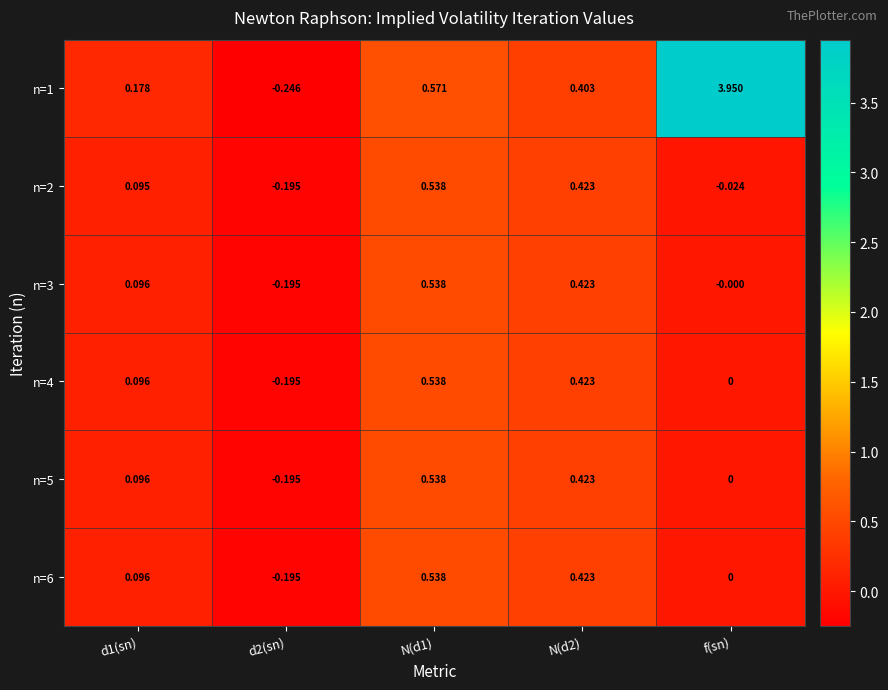

How many values in the n=4 series are below 0?

1